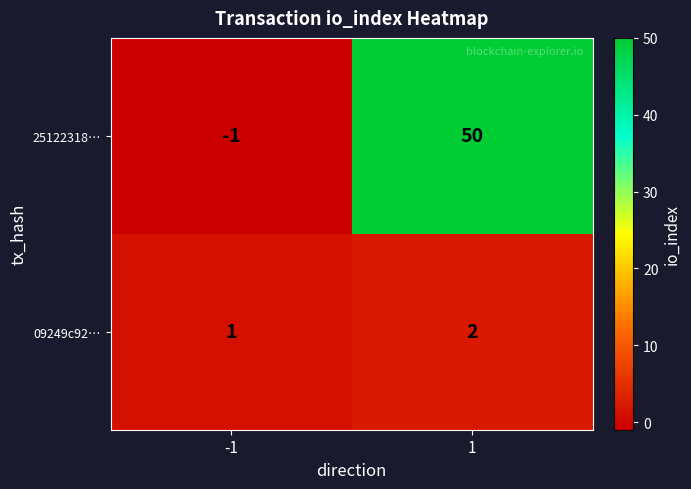

Rank the categories by 25122318… value from lowest to highest.

-1, 1